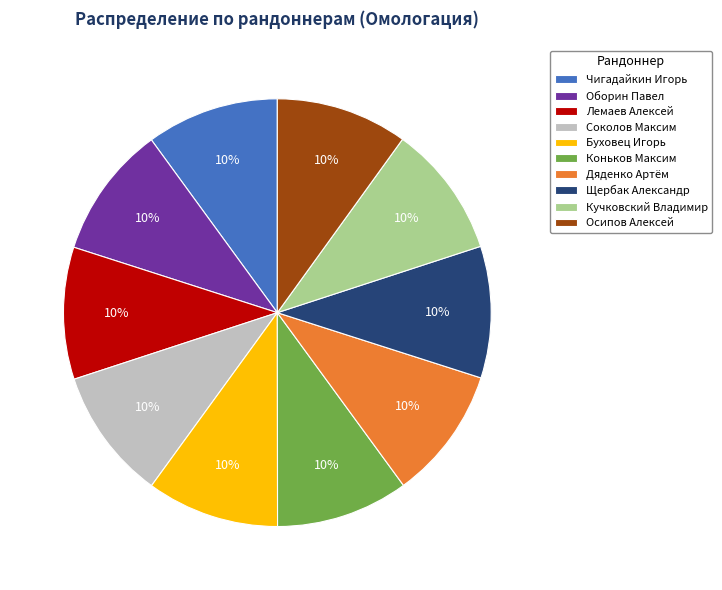

Approximately how many times larger is the value at Оборин Павел compared to Чигадайкин Игорь?

1.0